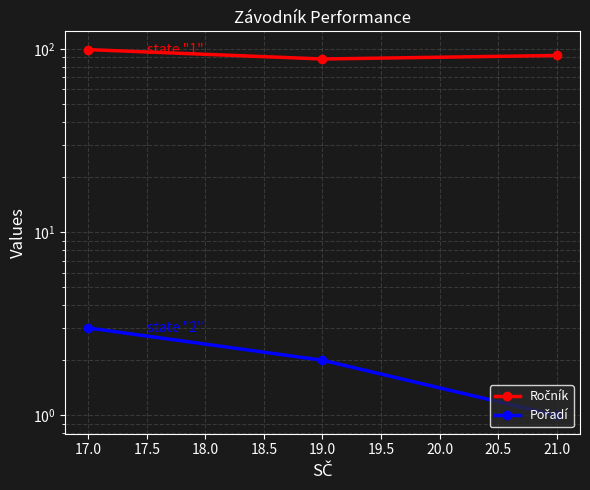

How many distinct data groups are displayed?

2